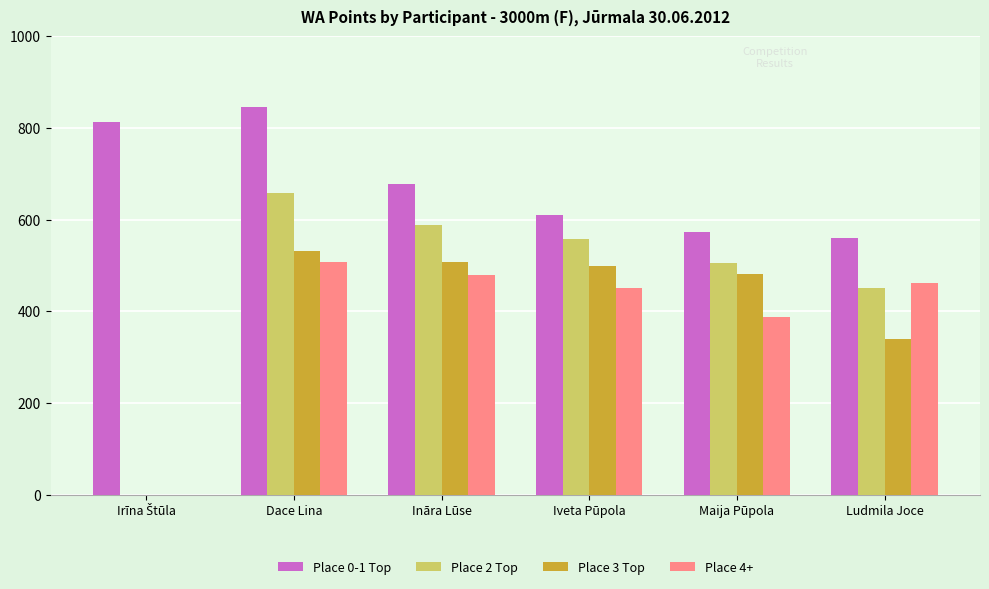

Which series changed the most between Dace Lina and Ludmila Joce?

Place 0-1 Top